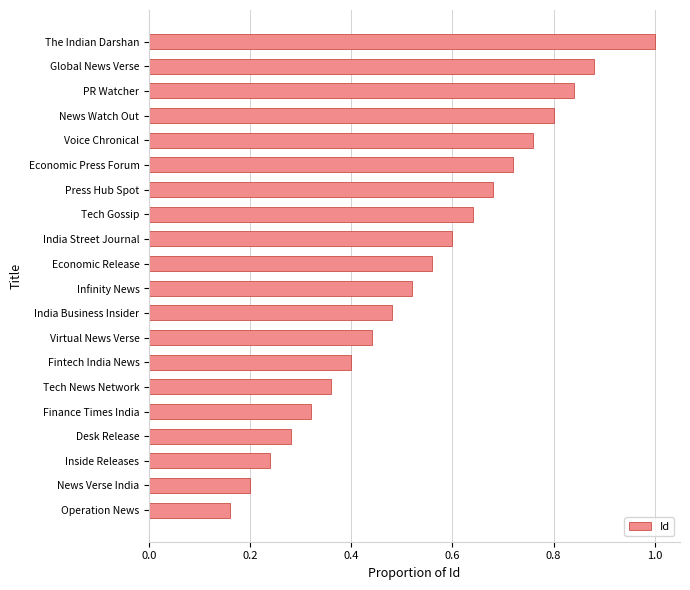

List the labels in order of value, largest first.

The Indian Darshan, Global News Verse, PR Watcher, News Watch Out, Voice Chronical, Economic Press Forum, Press Hub Spot, Tech Gossip, India Street Journal, Economic Release, Infinity News, India Business Insider, Virtual News Verse, Fintech India News, Tech News Network, Finance Times India, Desk Release, Inside Releases, News Verse India, Operation News